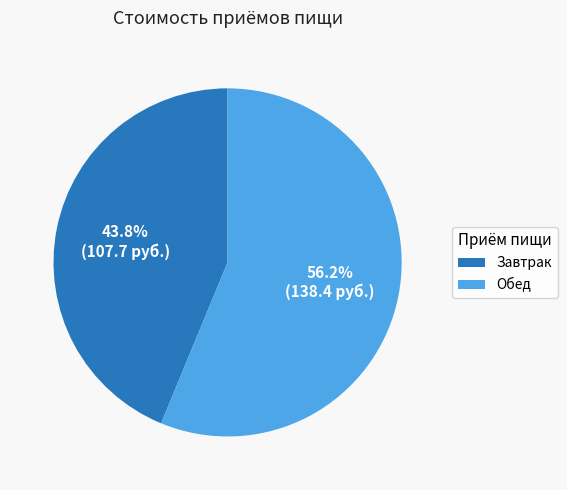

The Завтрак slice represents 44% of the pie. True or false?

True